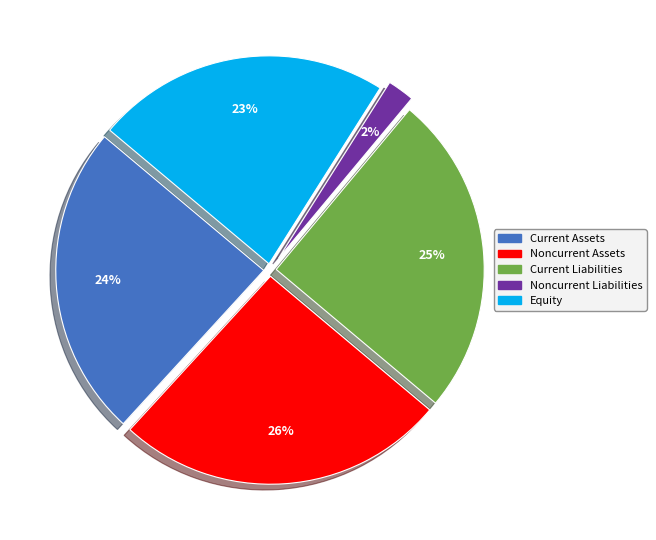

Which has a higher value, Current Assets or Noncurrent Liabilities?

Current Assets